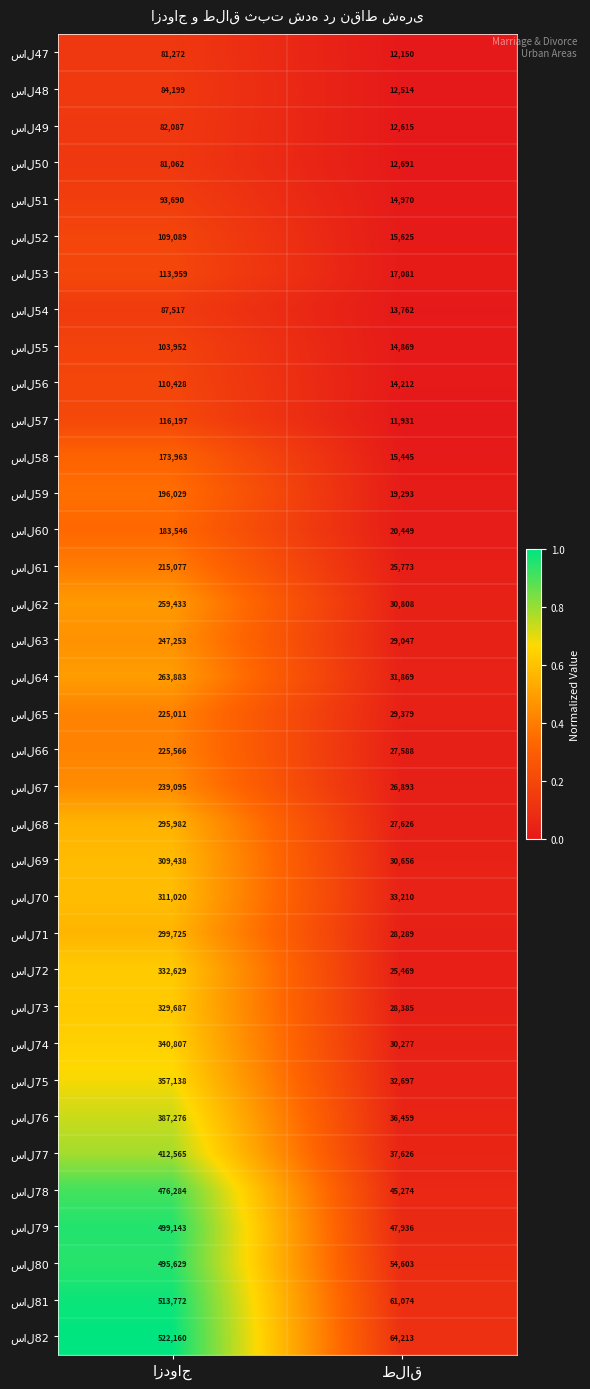

What is the smallest value displayed?

11931